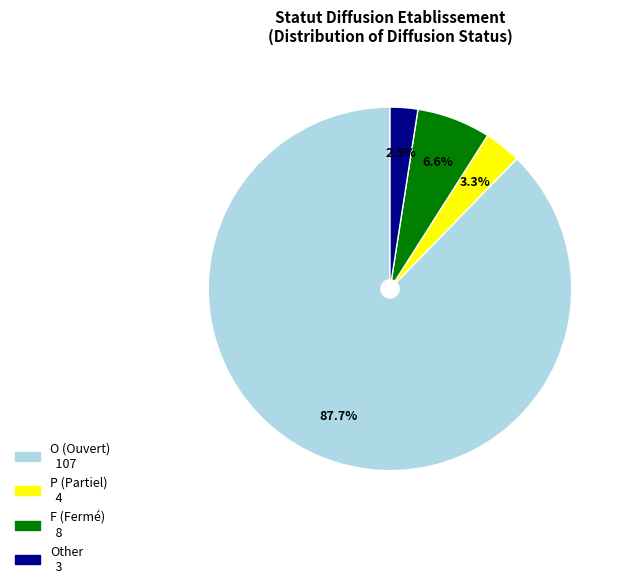

Is there a majority slice in this chart?

Yes